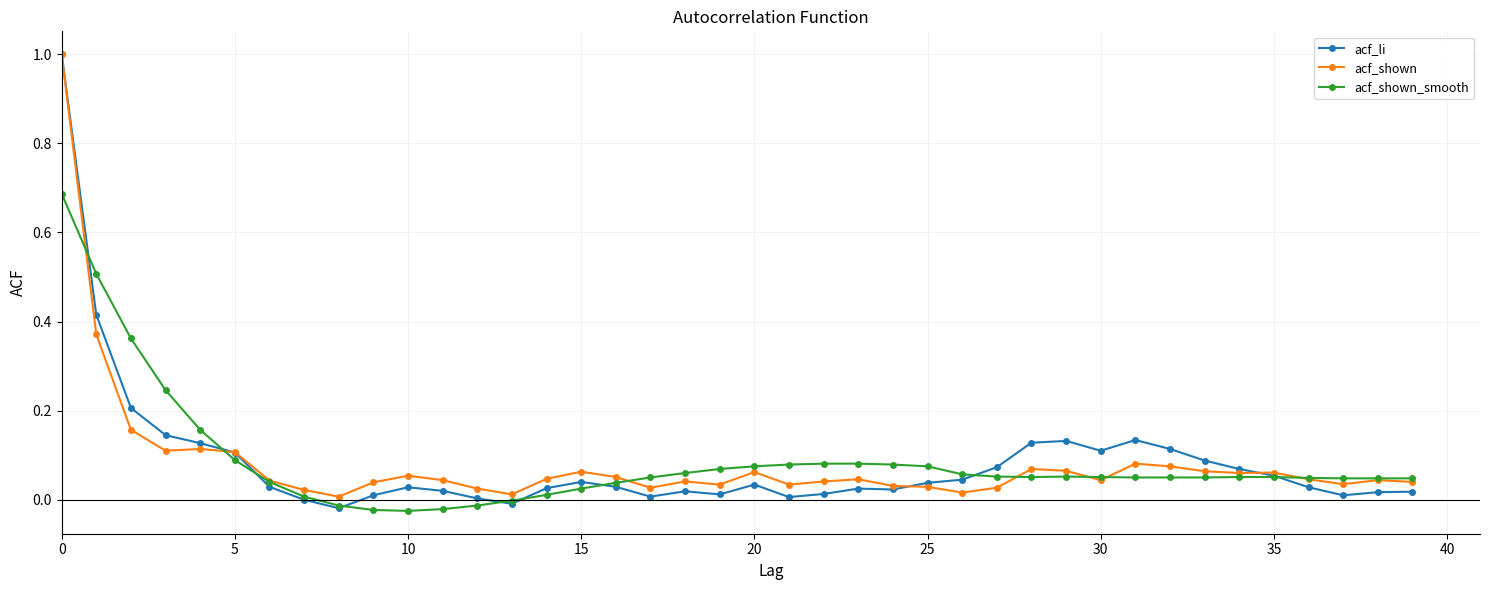

What is the greatest value displayed?

1.0